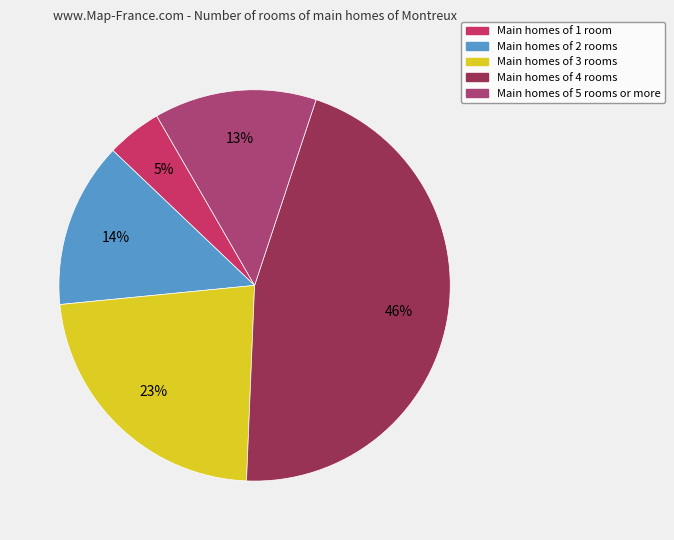

To the nearest percent, what is the average slice percentage?

20%